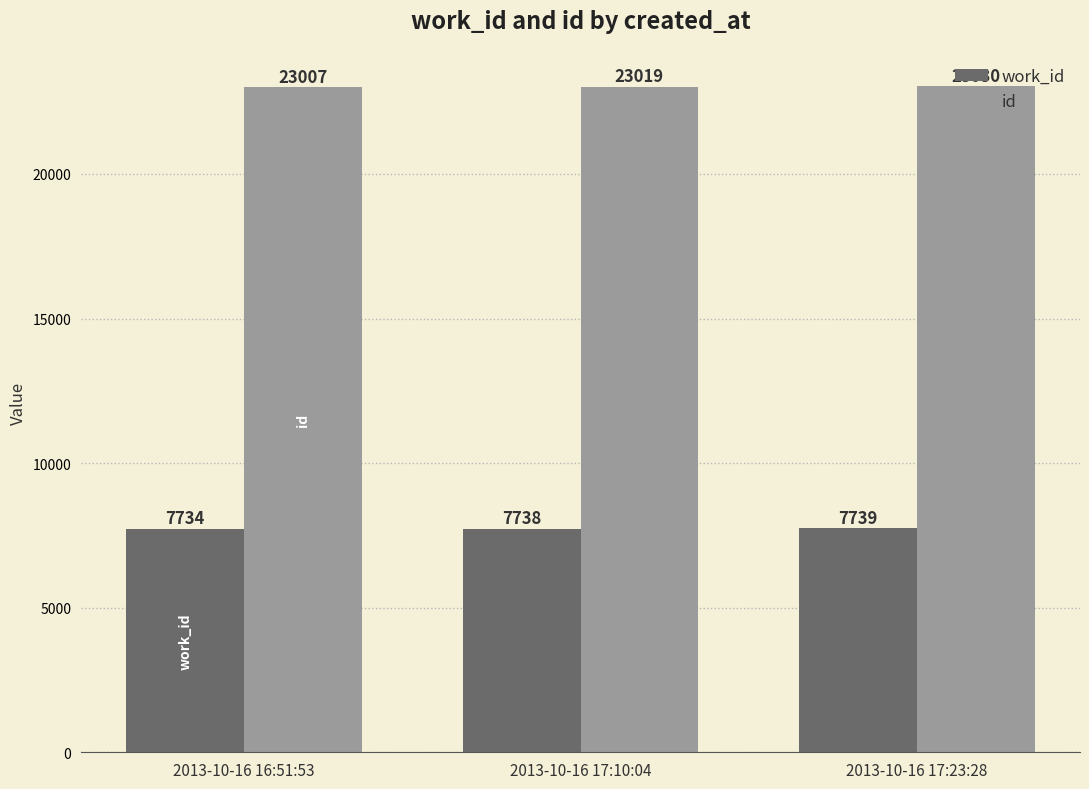

Which series has the largest range (max minus min)?

id